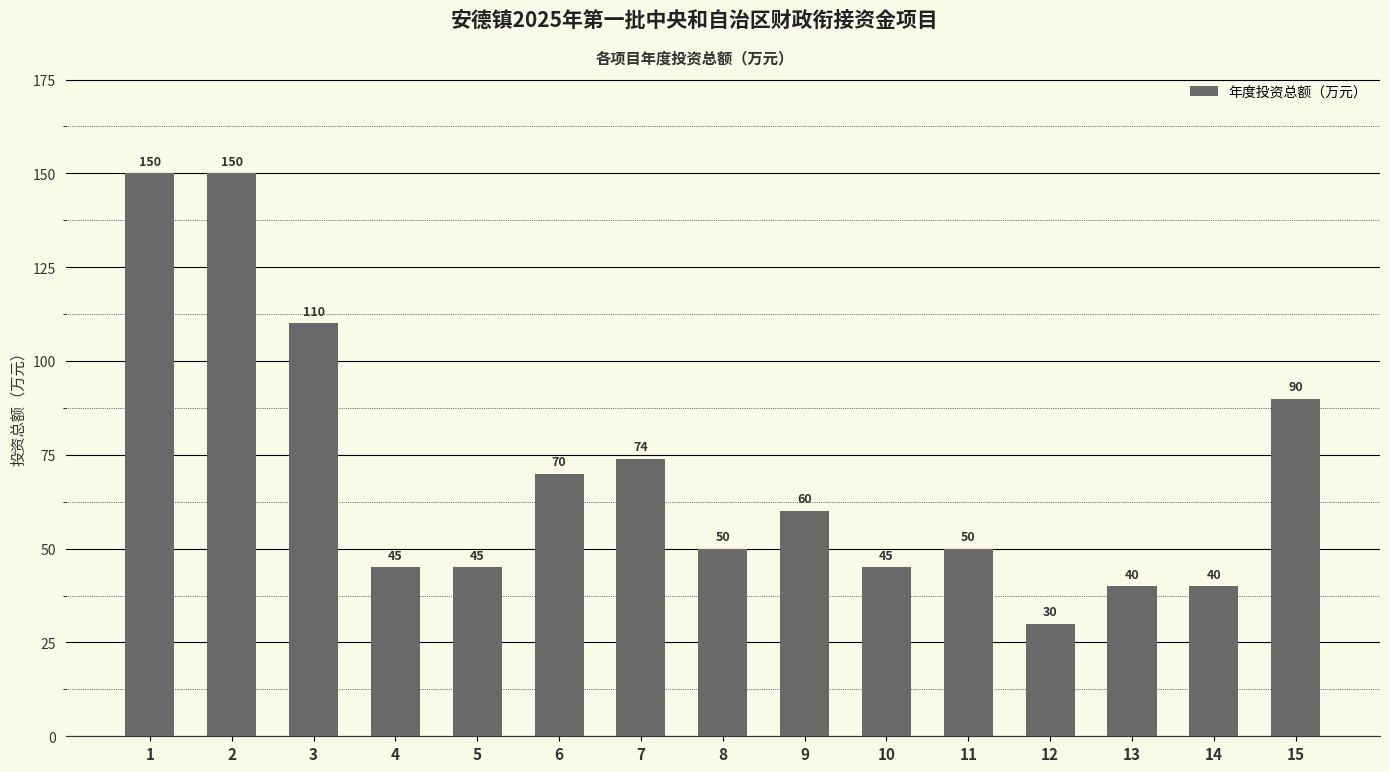

Between 1 and 10, which is larger?

1